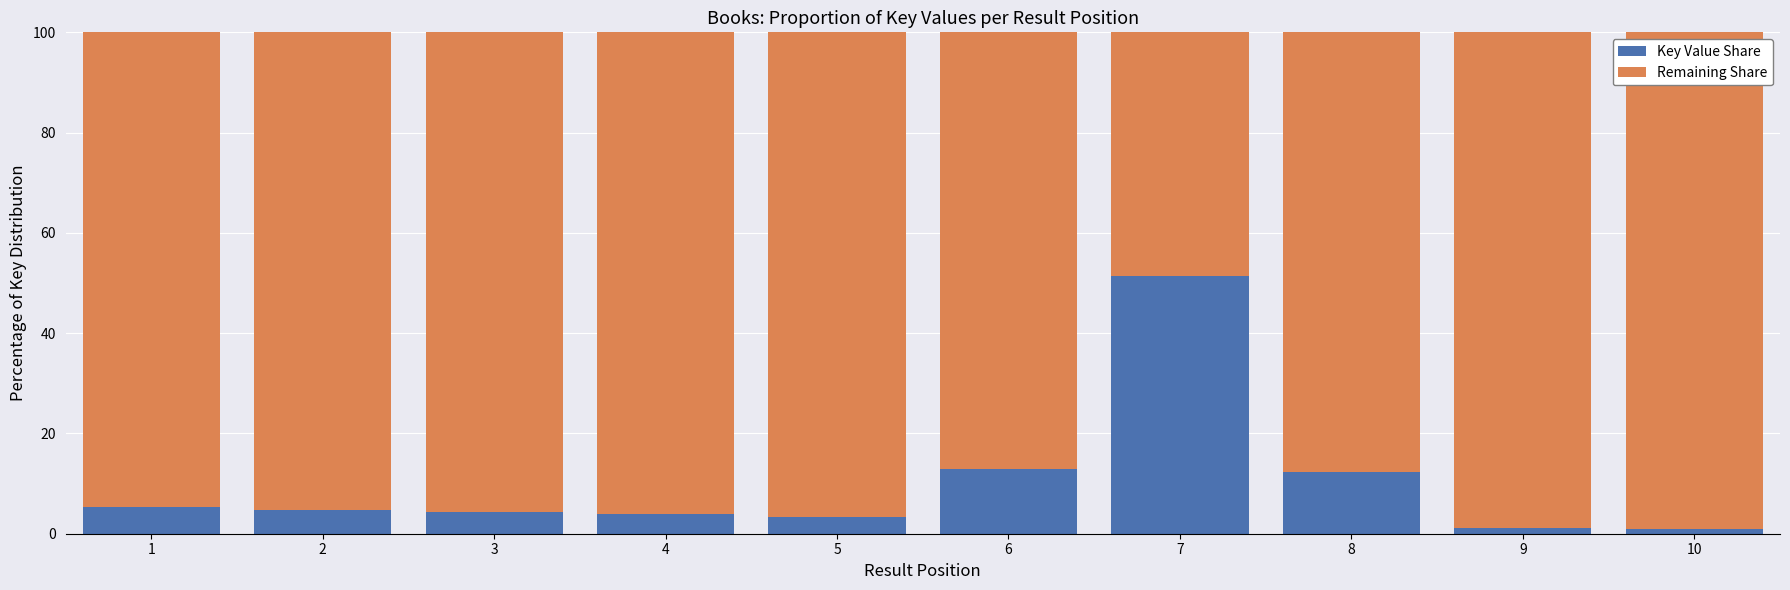

At which label does Key Value Share reach its peak?

7